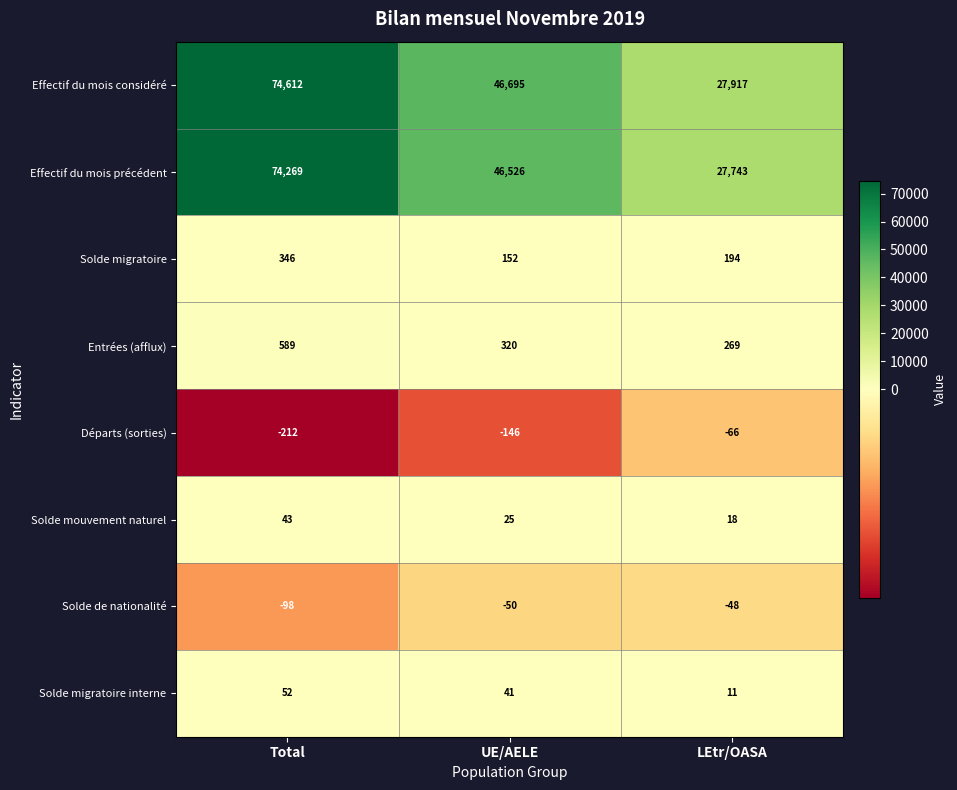

The value of Solde migratoire interne at UE/AELE is 41. True or false?

True